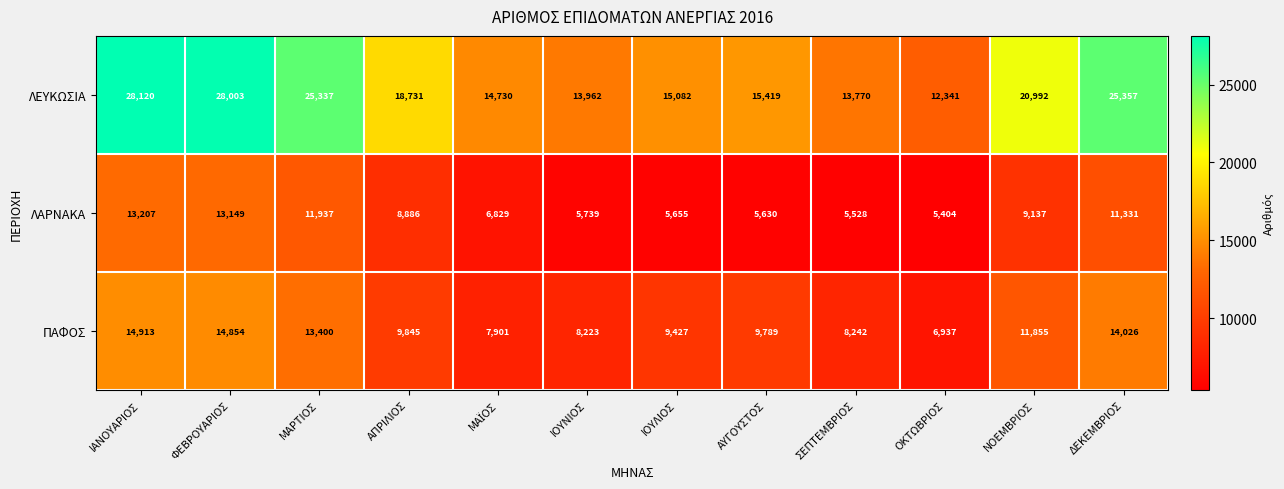

At ΦΕΒΡΟΥΑΡΙΟΣ, list the series in order from smallest to largest.

ΛΑΡΝΑΚΑ, ΠΑΦΟΣ, ΛΕΥΚΩΣΙΑ